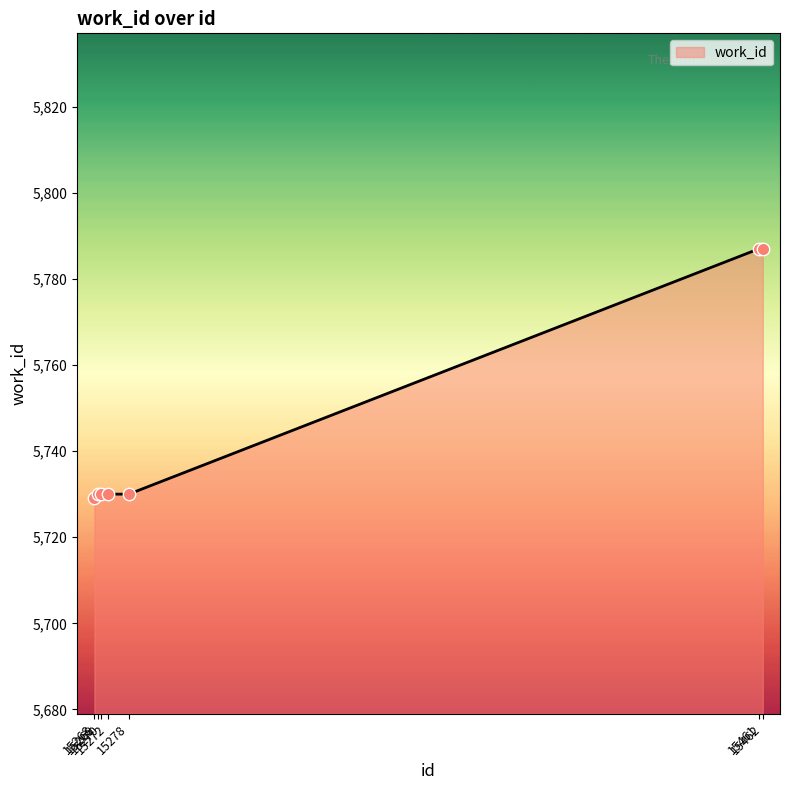

What is the change in value from 15278 to 15462?

+57